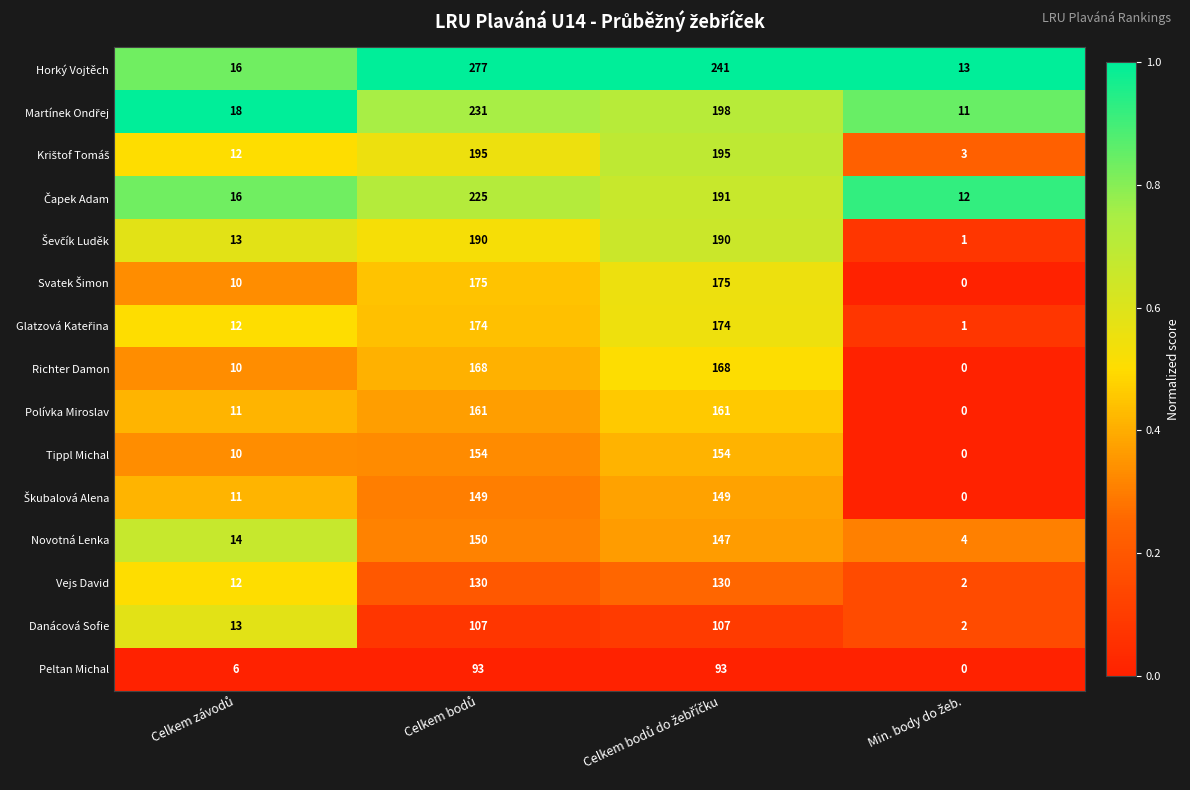

What is the maximum value for Polívka Miroslav?

161